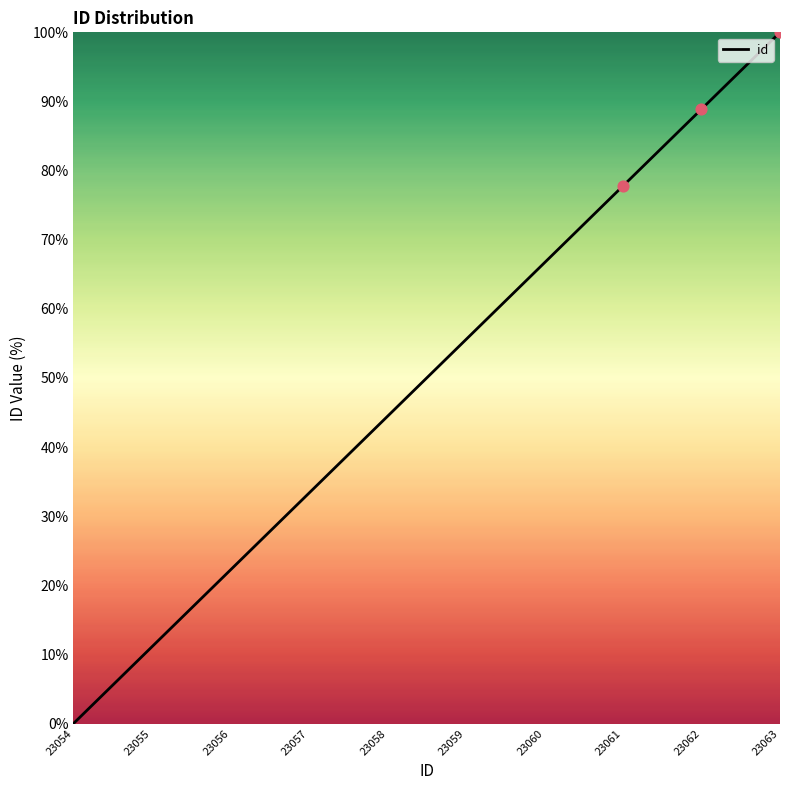

Approximately how many times larger is the value at 23057 compared to 23059?

0.6